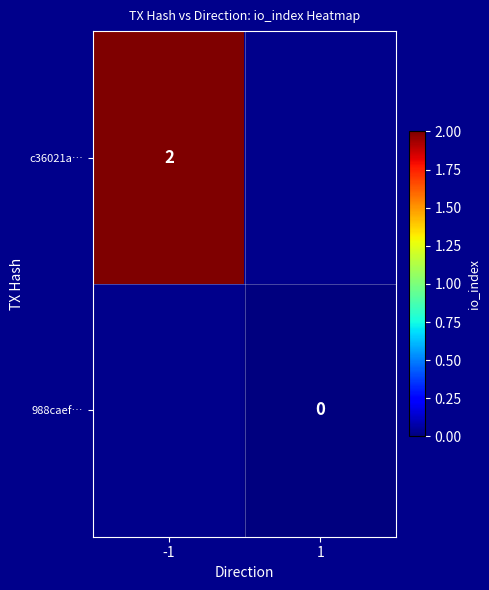

Is it true that c36021a… equals 2.7 at -1?

False